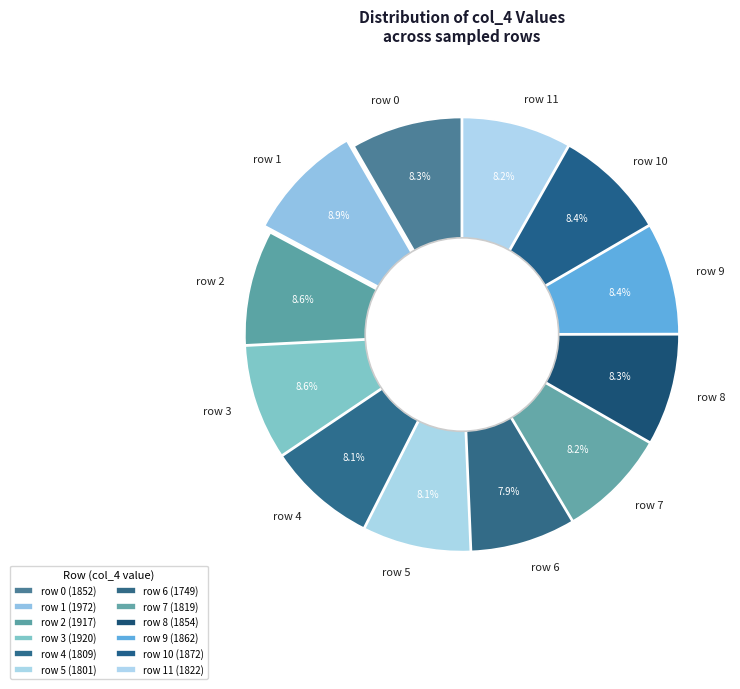

How many segments does this pie chart have?

12